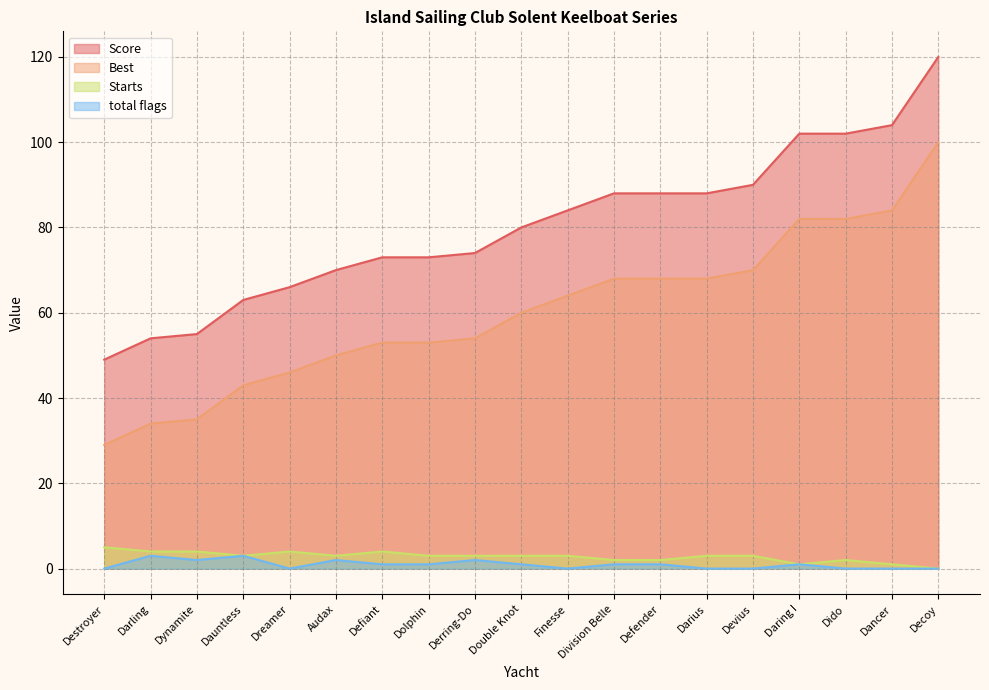

Read the Starts value at Derring-Do.

3